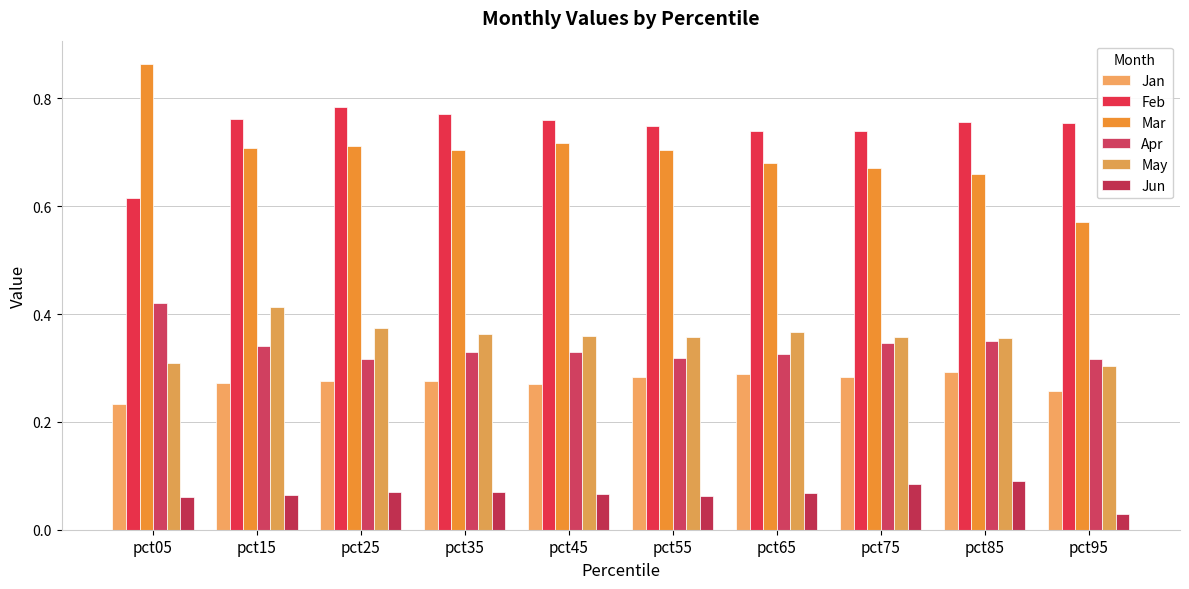

Count the Mar values in the range 0 to 1.

10